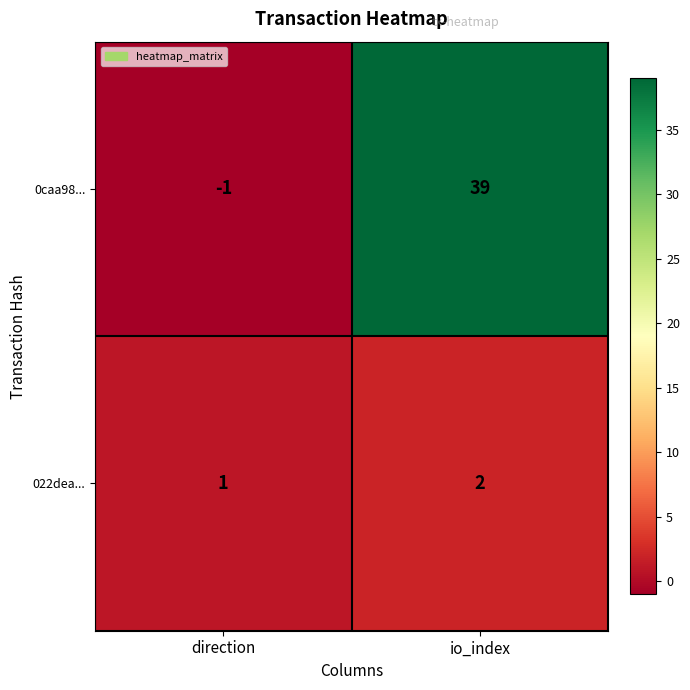

What is the sum of the 022dea... values at direction and io_index?

3